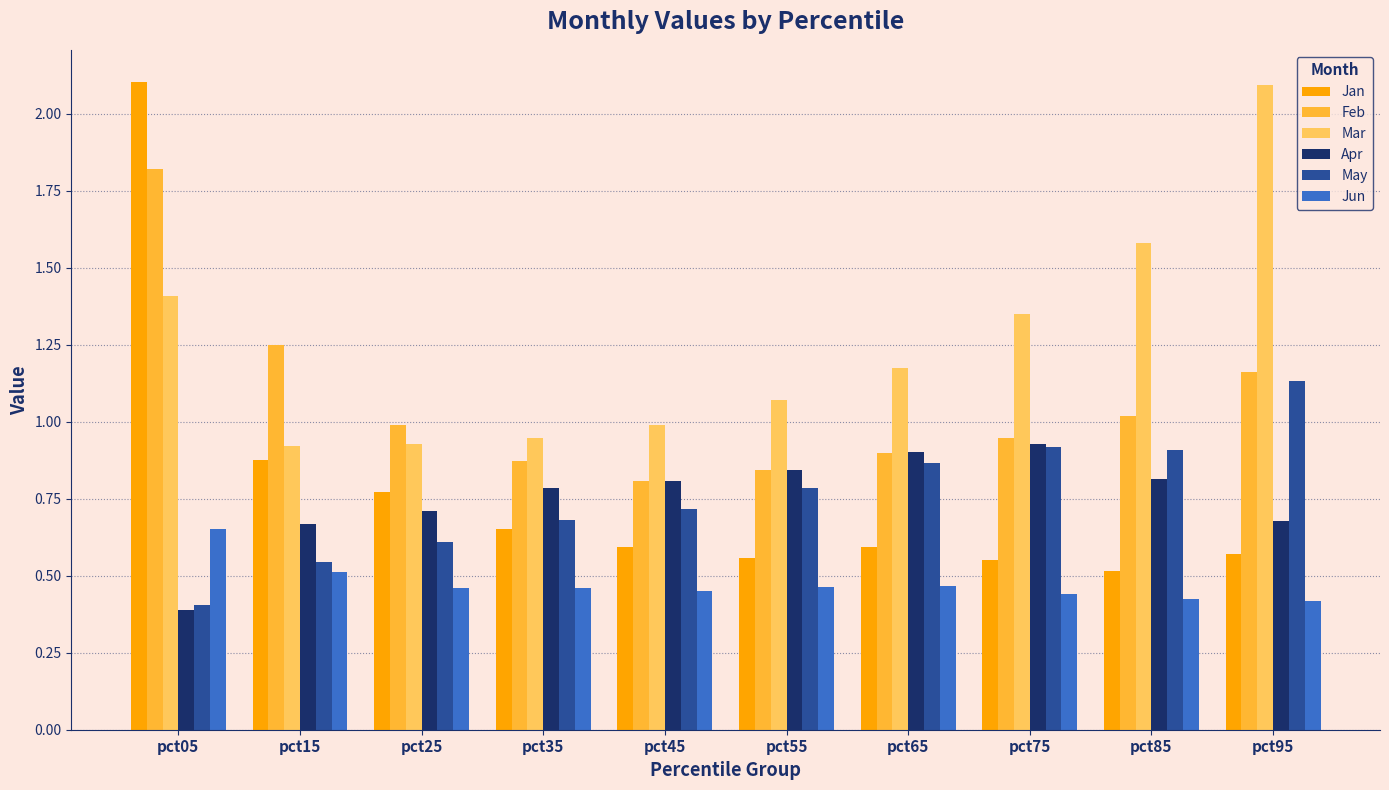

At which label does Mar reach its peak?

pct95